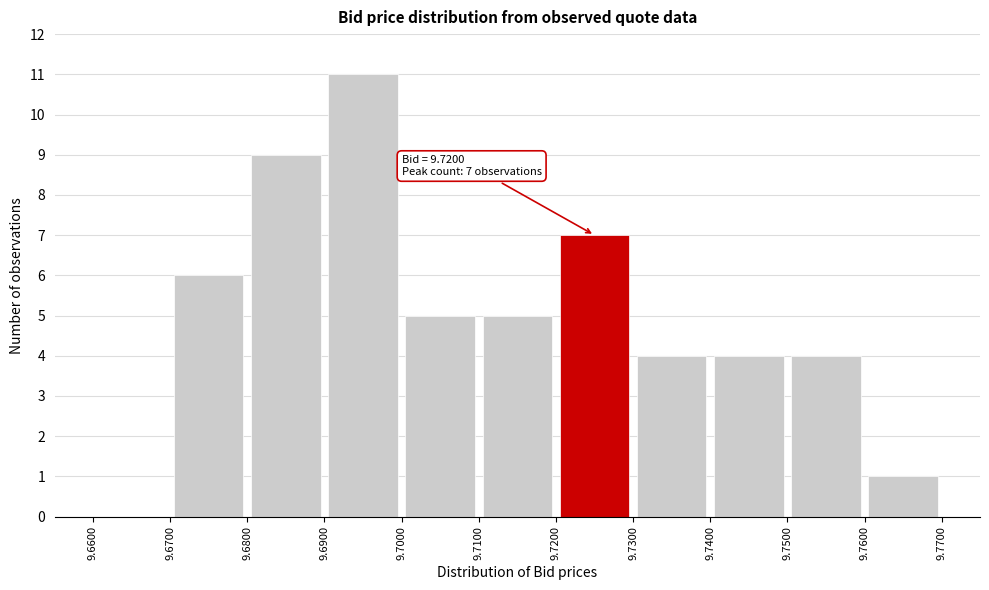

Over which range of the x-axis is the bar tallest?

9.6900 to 9.7000